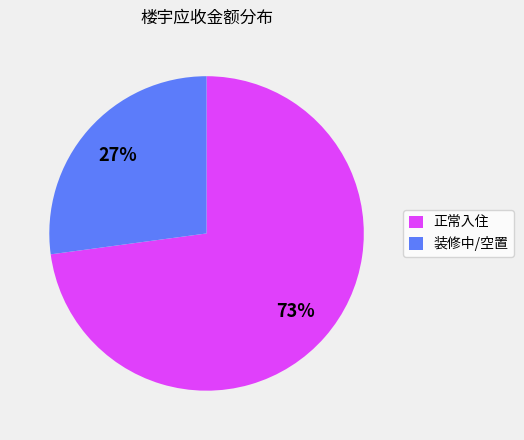

How many segments does this pie chart have?

2